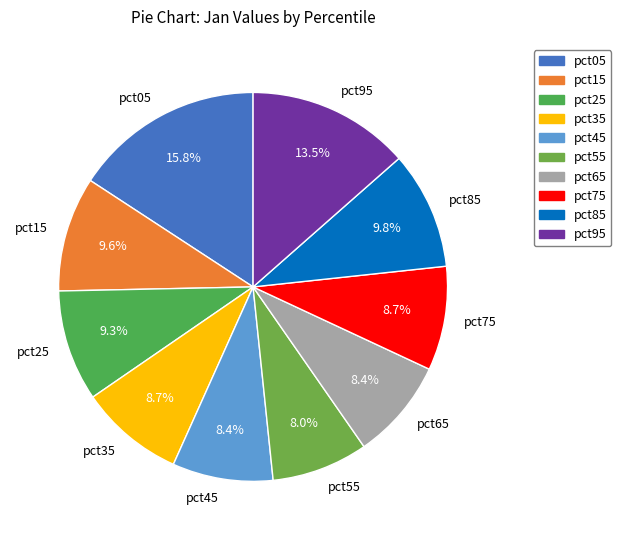

To the nearest percent, what percentage of the pie is pct15?

10%